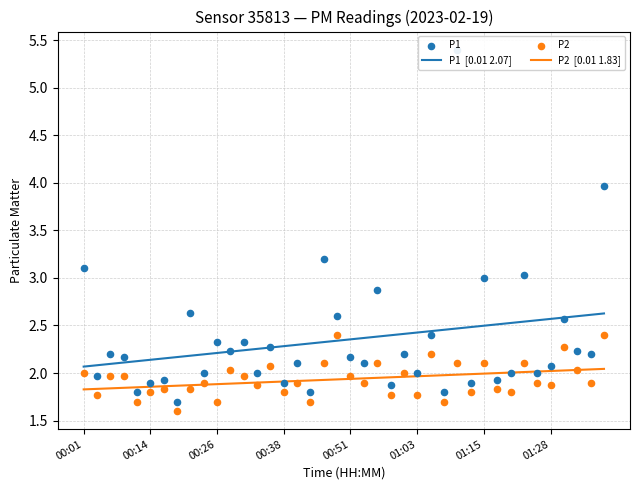

At how many categories does at least one series exceed 1?

40